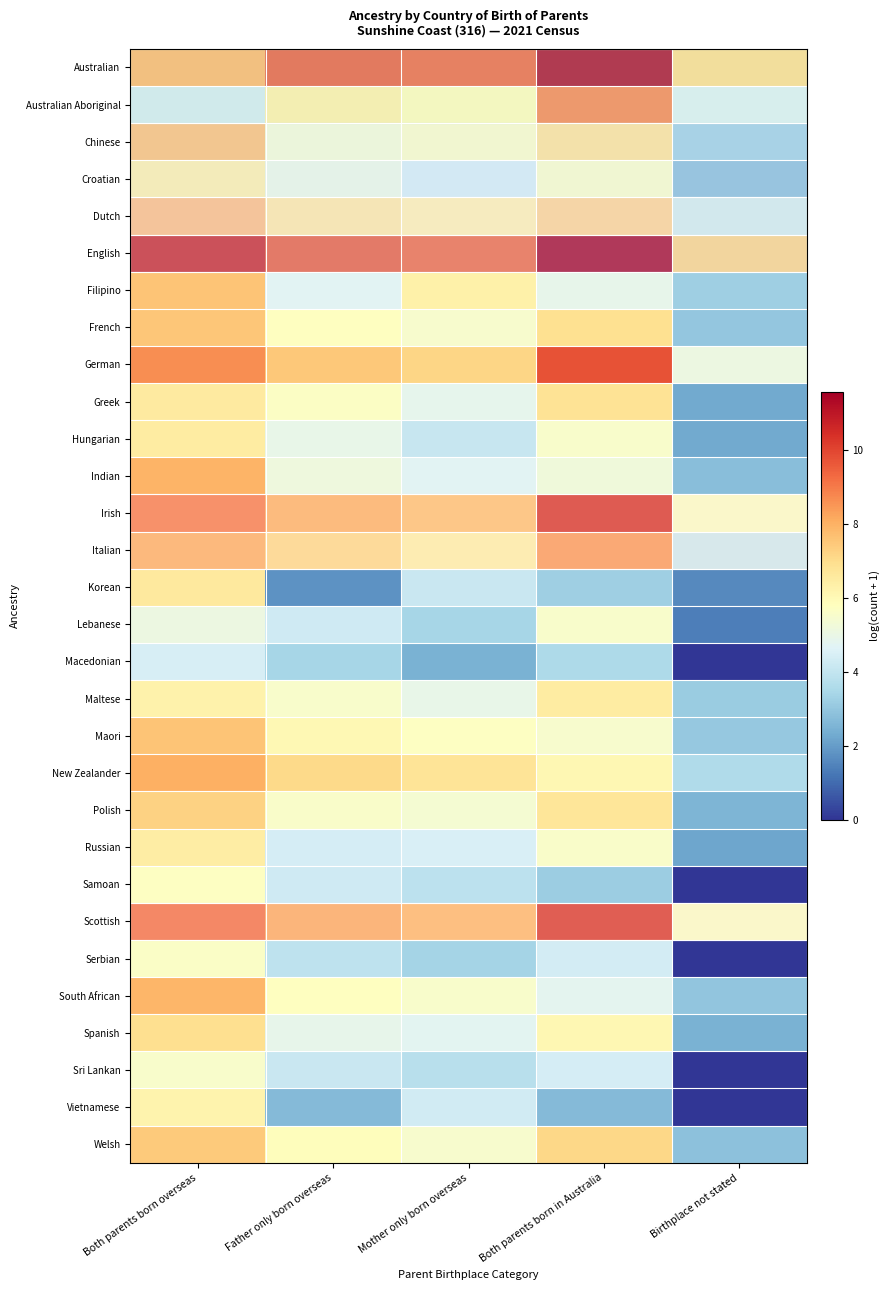

What is the maximum value shown in the chart?

11.6